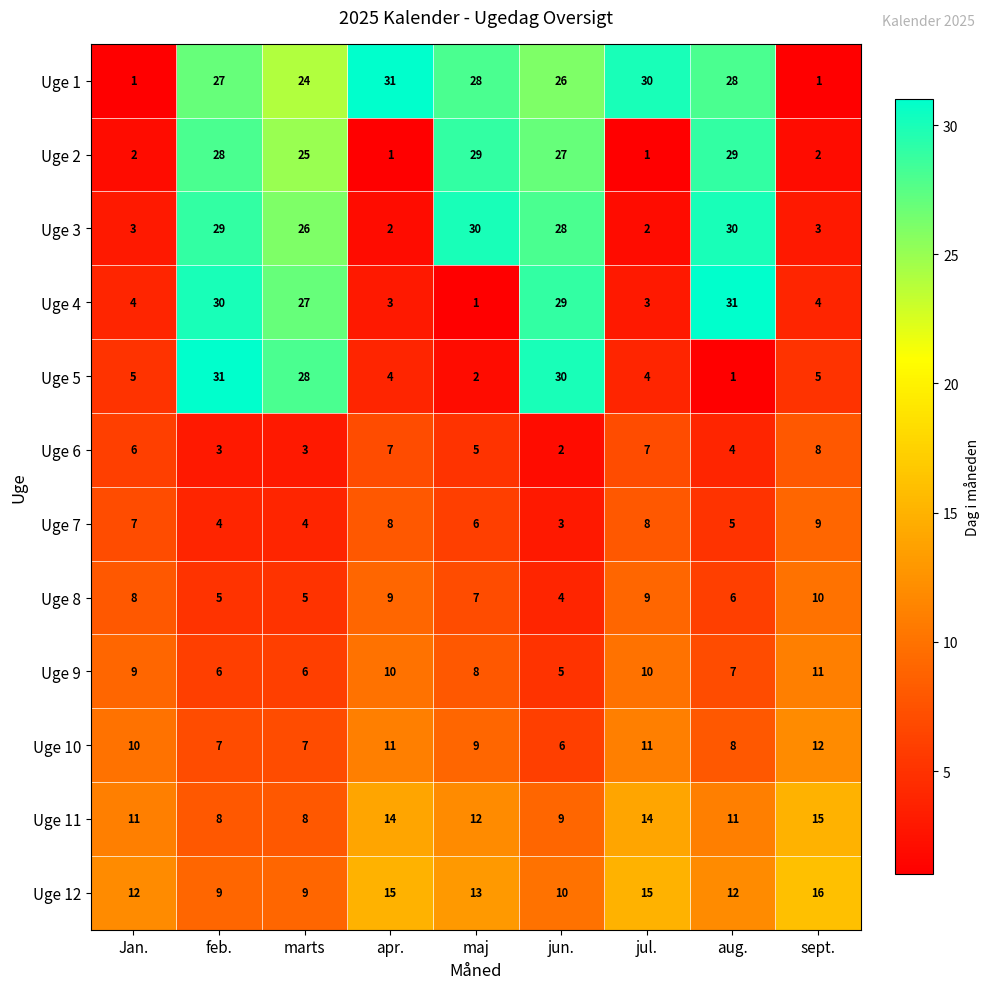

At which label is Uge 8 closest to 7?

maj